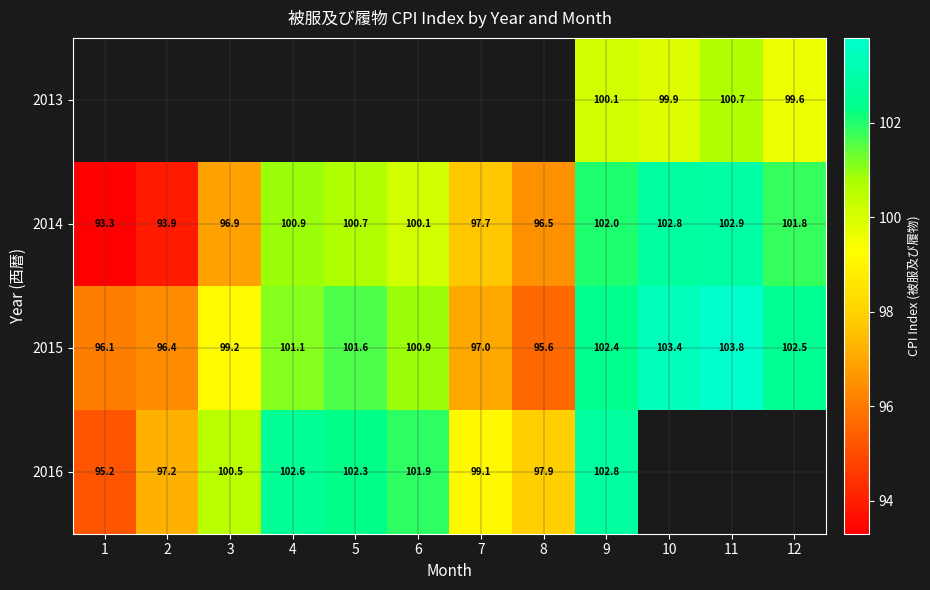

What is the lowest value of the 2014 series?

93.3